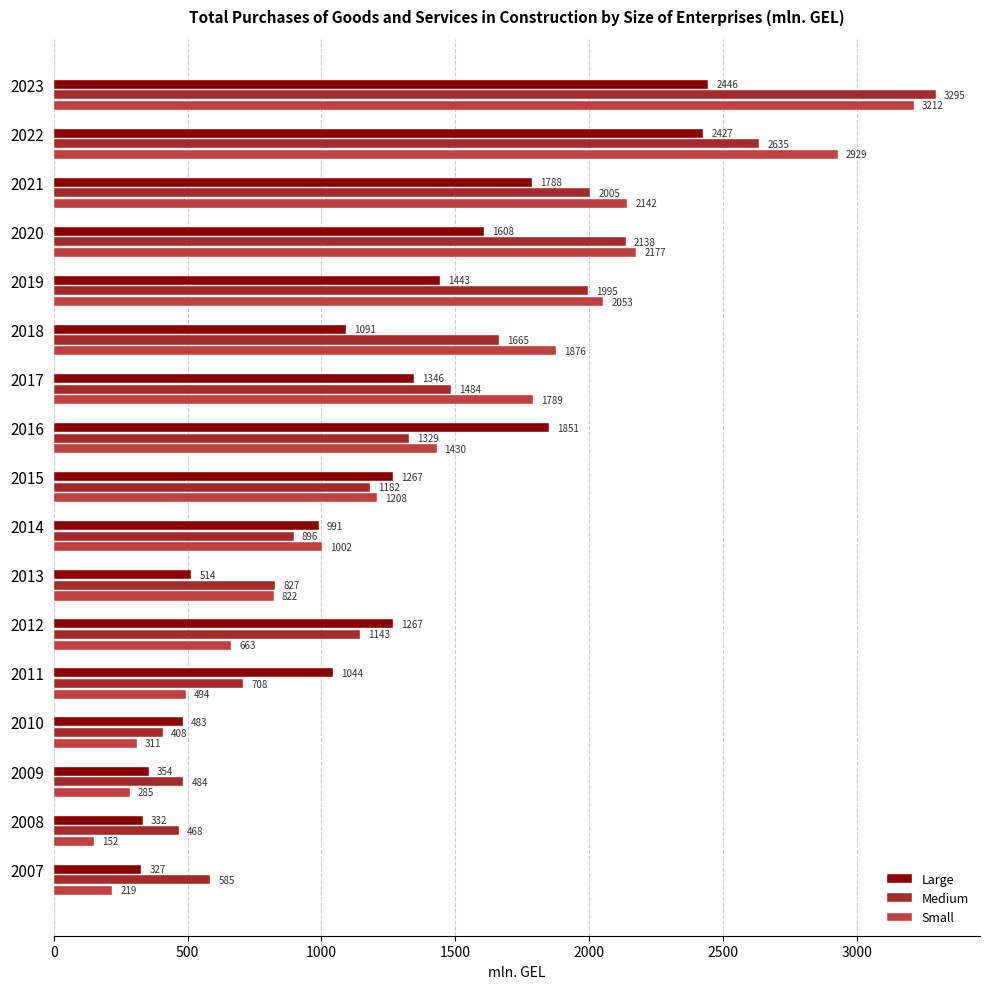

What is the difference between the second highest and second lowest values in the Medium series?

2167.8